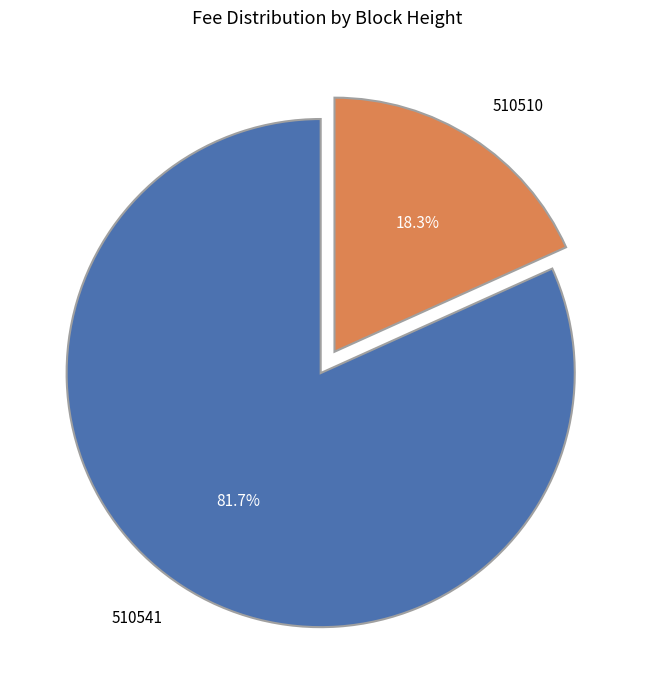

Does 510510 represent more than half of the total?

No